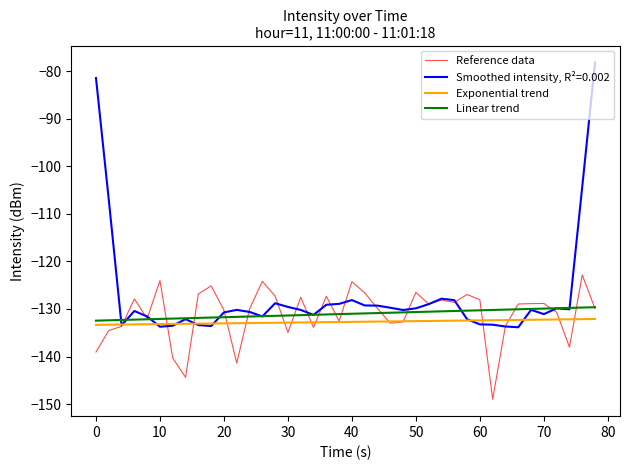

True or false: Linear trend and Exponential trend cross at least once.

False